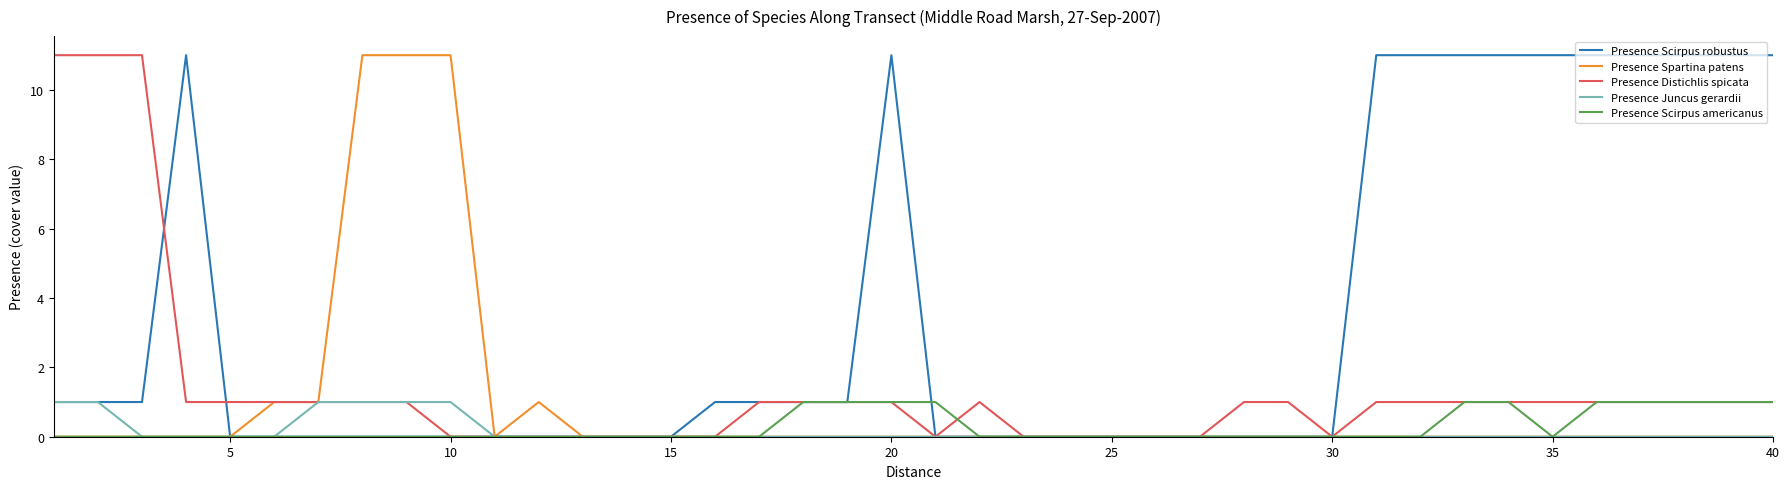

What is the greatest value displayed?

11